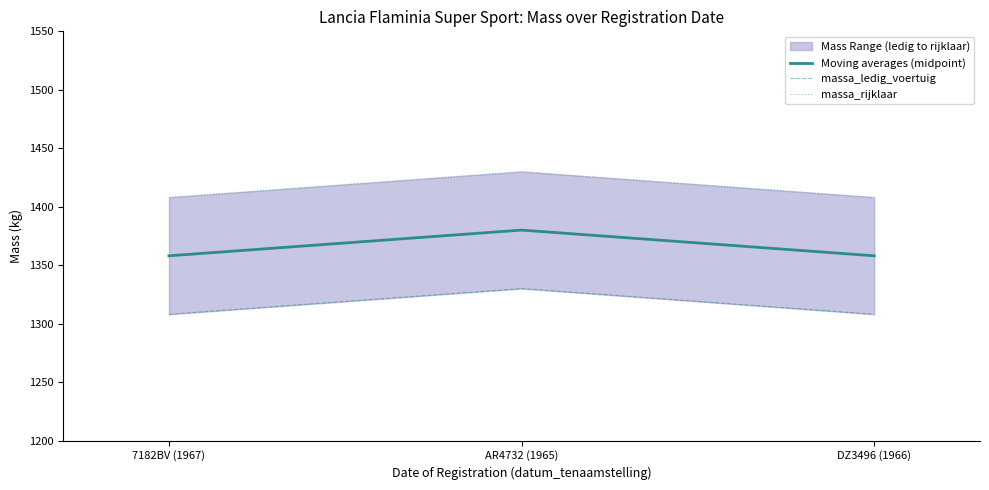

Reading left to right, list all the values displayed in this chart.

Moving averages (midpoint): 1358	1380	1358
massa_ledig_voertuig: 1308	1330	1308
massa_rijklaar: 1408	1430	1408